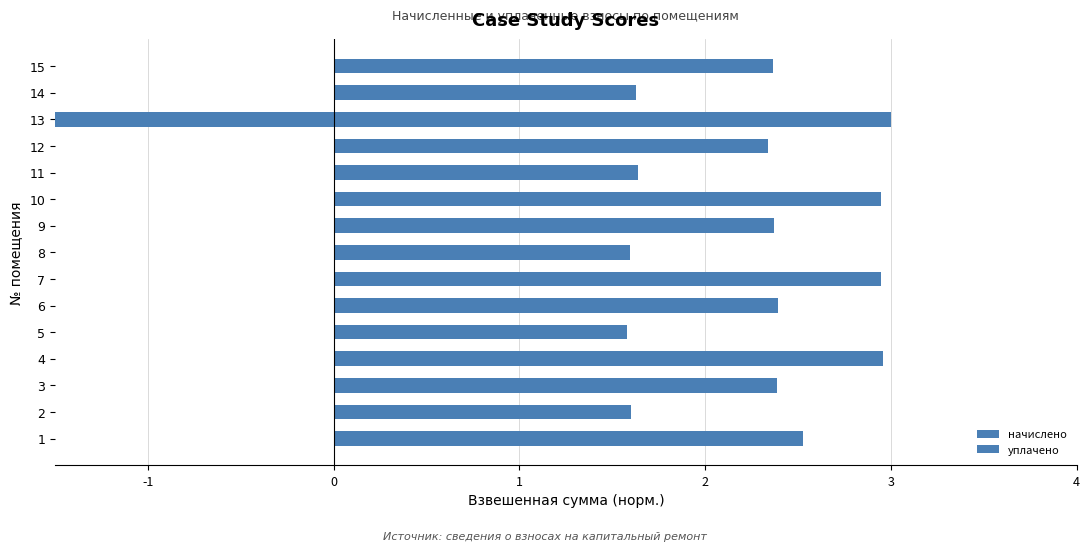

What are all the series names shown in the legend?

начислено, уплачено